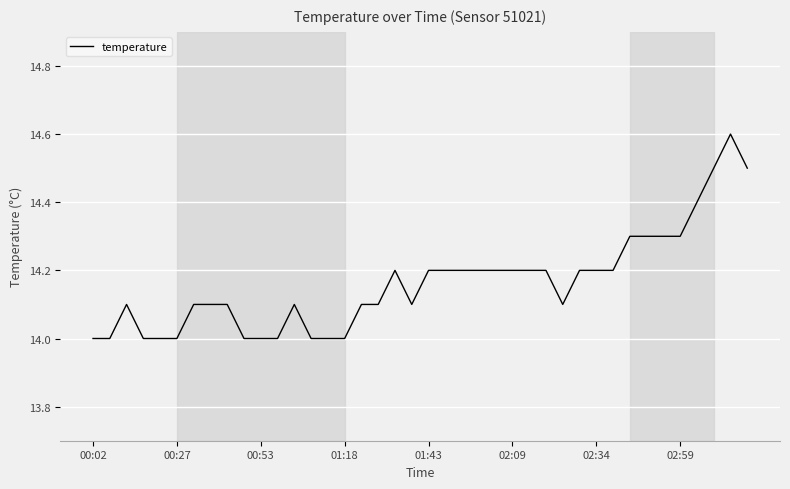

What is the difference between the maximum and minimum values?

0.6